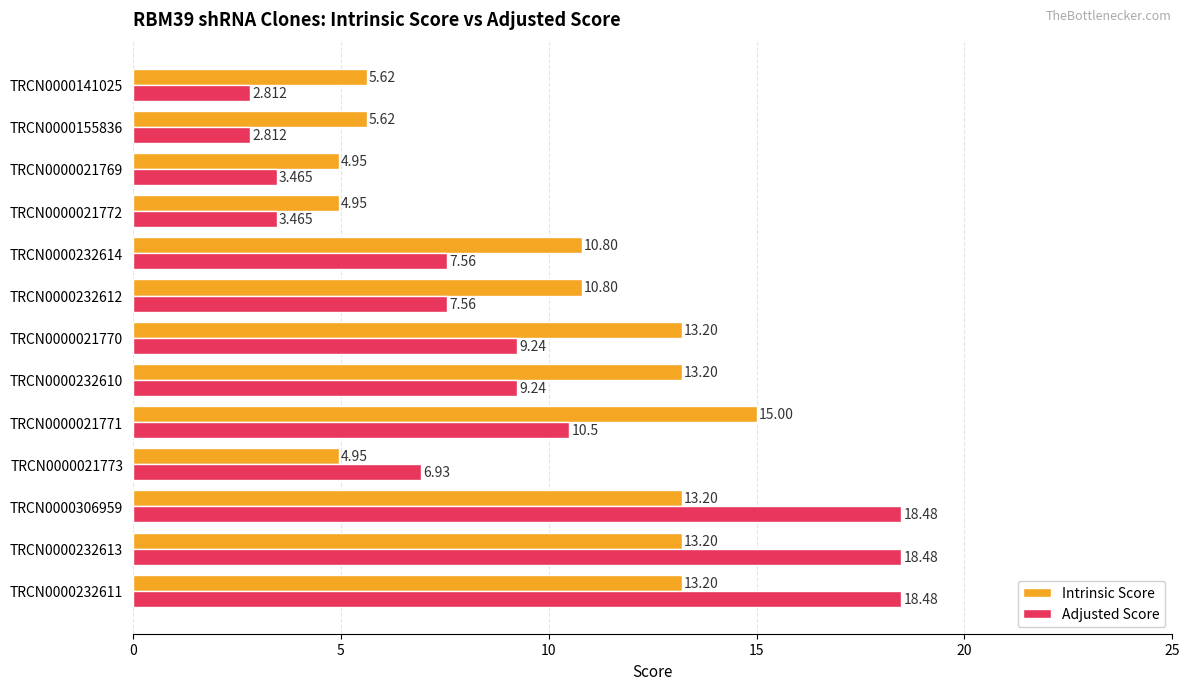

Which series has the largest total across all categories?

Intrinsic Score